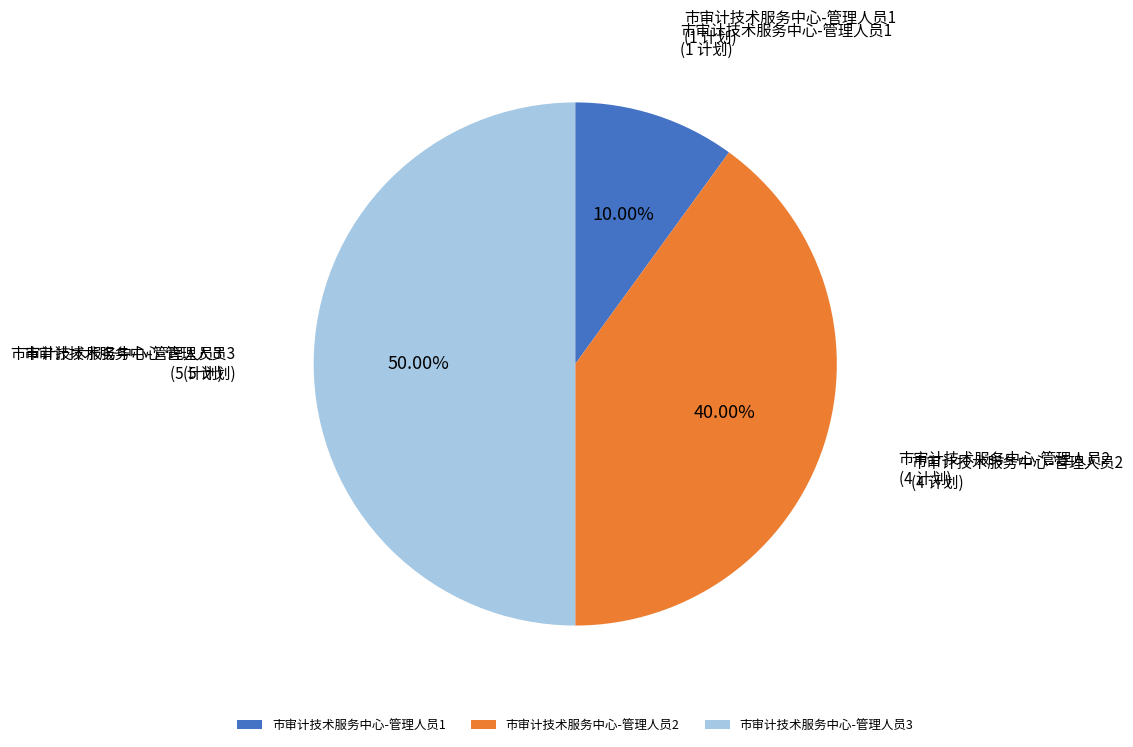

To the nearest percent, what is the difference between the 市审计技术服务中心-管理人员2 and 市审计技术服务中心-管理人员1 slice percentages?

30%